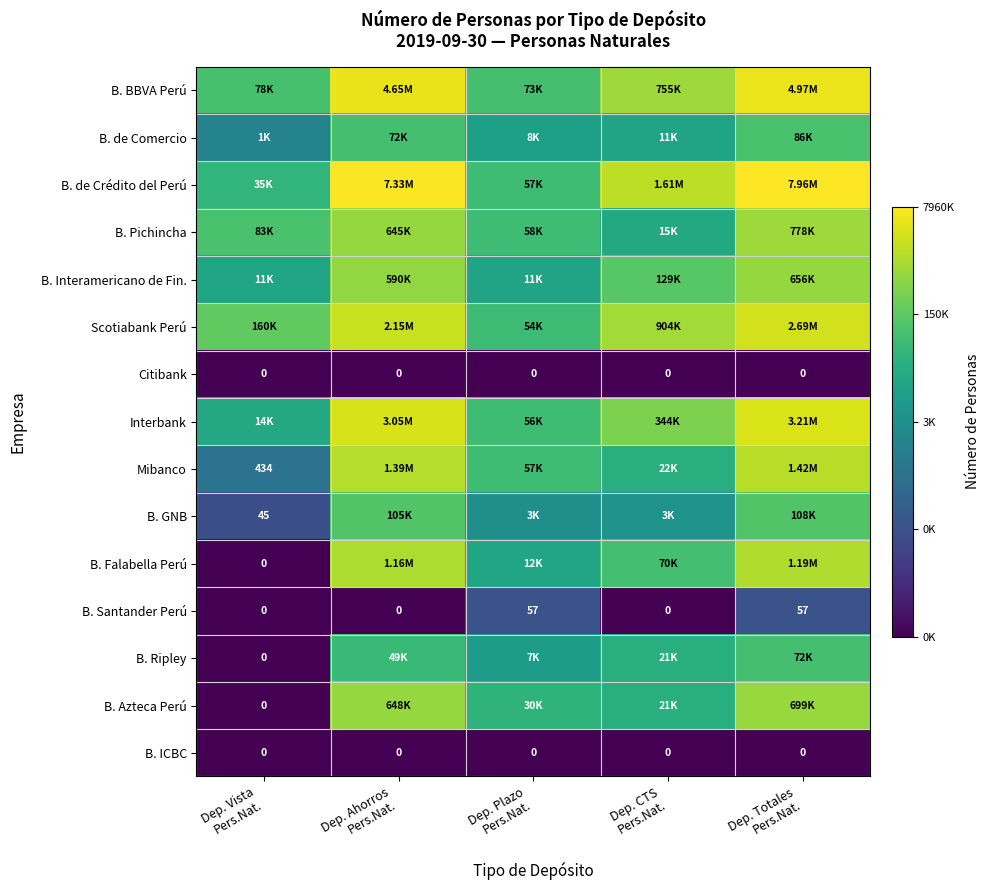

List the labels in order of Interbank value, smallest first.

Dep. Vista Pers.Nat., Dep. Plazo Pers.Nat., Dep. CTS Pers.Nat., Dep. Ahorros Pers.Nat., Dep. Totales Pers.Nat.